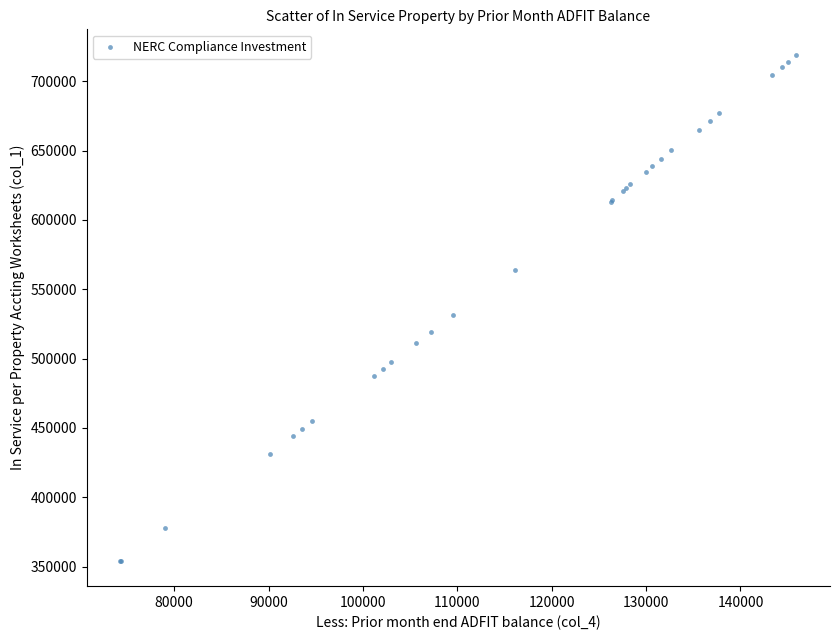

What Y value in the scatter plot is closest to 536646?

531651.0